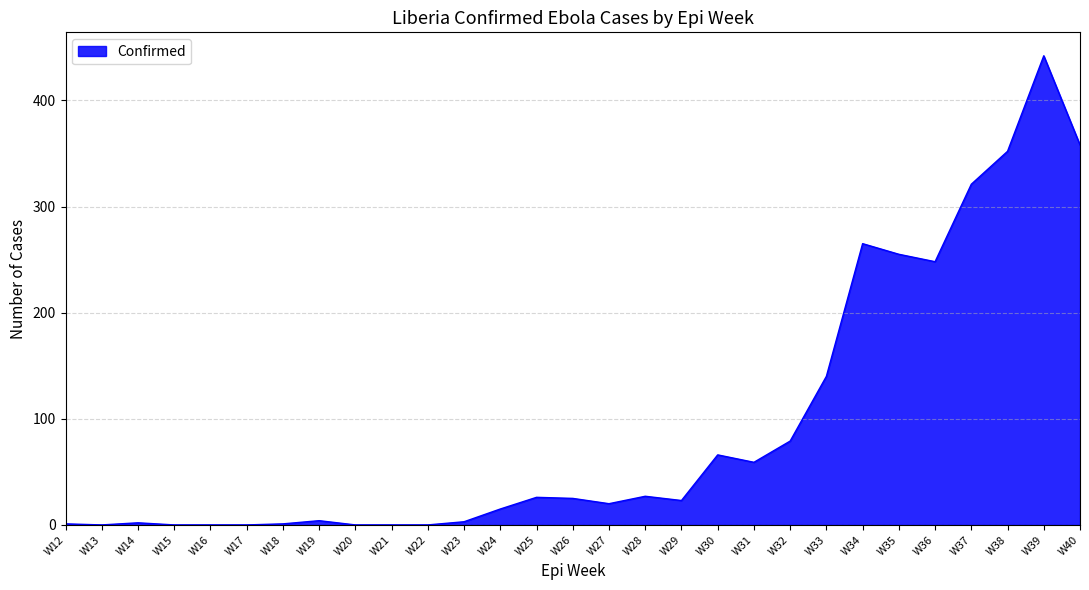

What is the ratio of the value at W29 to the value at W32?

0.3